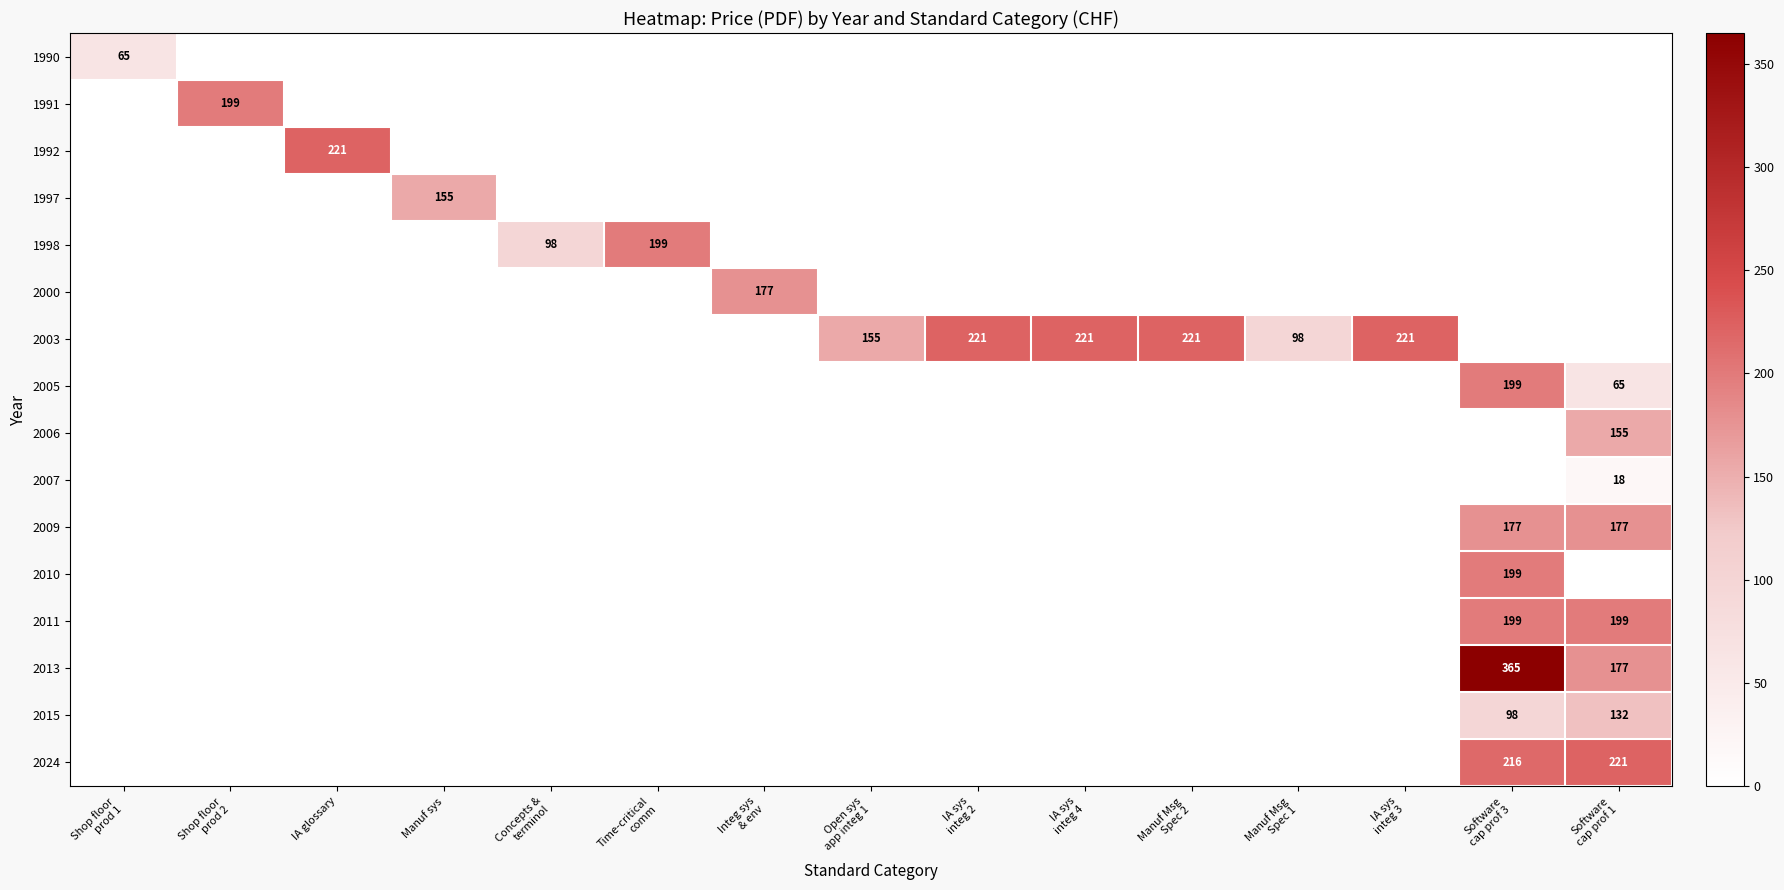

The 1997 series shows 155 at Manuf sys. True or false?

True